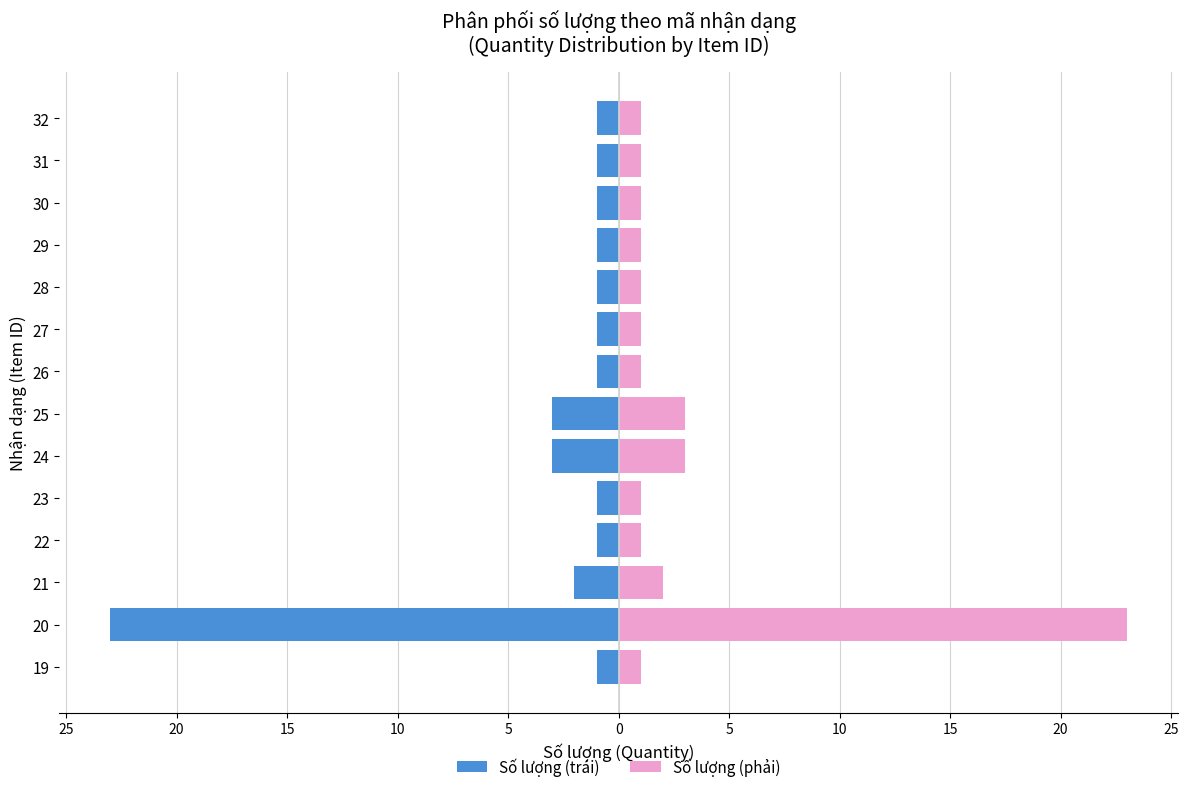

Is it true that Số lượng (phải) equals 1 at 23?

True